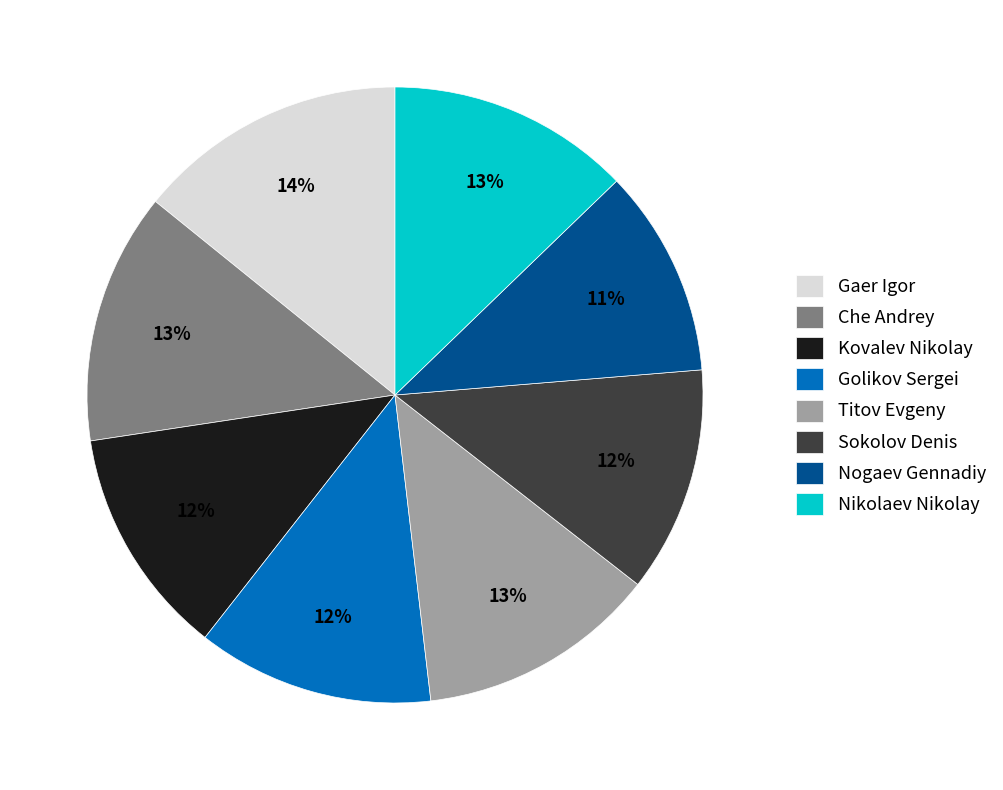

Between Sokolov Denis and Nogaev Gennadiy, which is larger?

Sokolov Denis